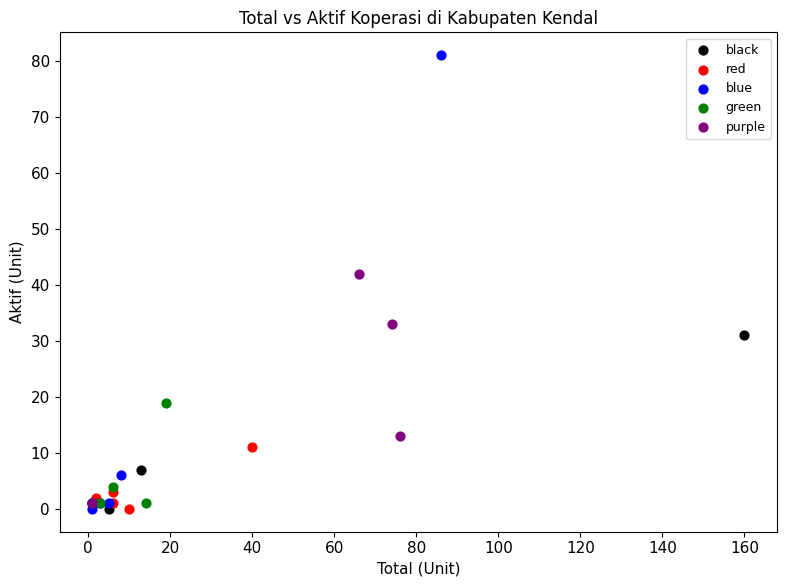

Which series reaches the maximum Y coordinate?

blue